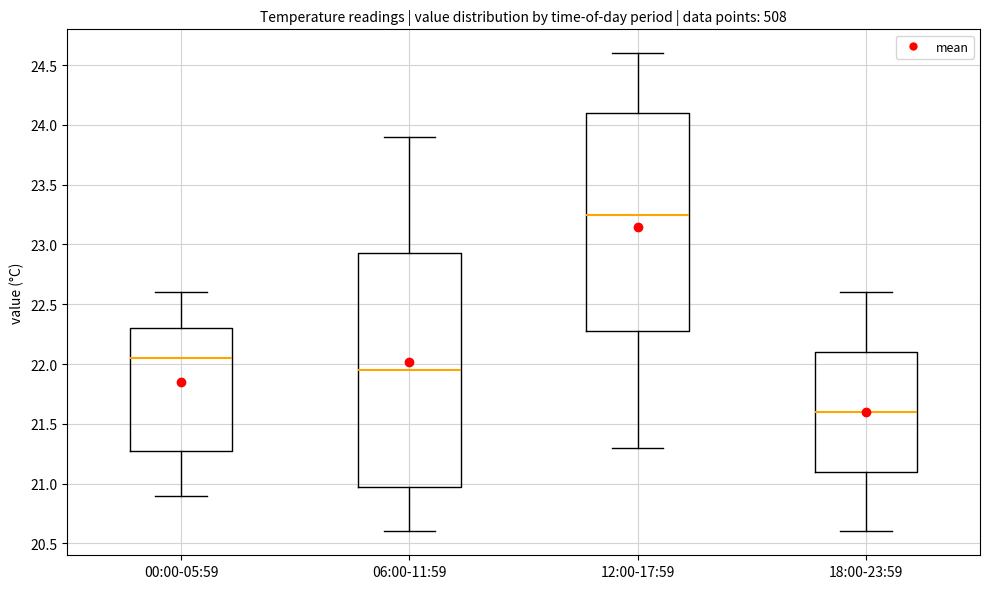

Reading left to right, transcribe this box plot: for each box, give where its median line is, the range the box spans, and where its two whiskers end, as read against the y-axis. The values are not printed on the chart, so give them approximately, as read against the axis.

00:00-05:59: median 22.05, box 21.30 to 22.30, whiskers 20.90 to 22.60
06:00-11:59: median 21.95, box 21.00 to 22.95, whiskers 20.60 to 23.90
12:00-17:59: median 23.25, box 22.30 to 24.10, whiskers 21.30 to 24.60
18:00-23:59: median 21.60, box 21.10 to 22.10, whiskers 20.60 to 22.60